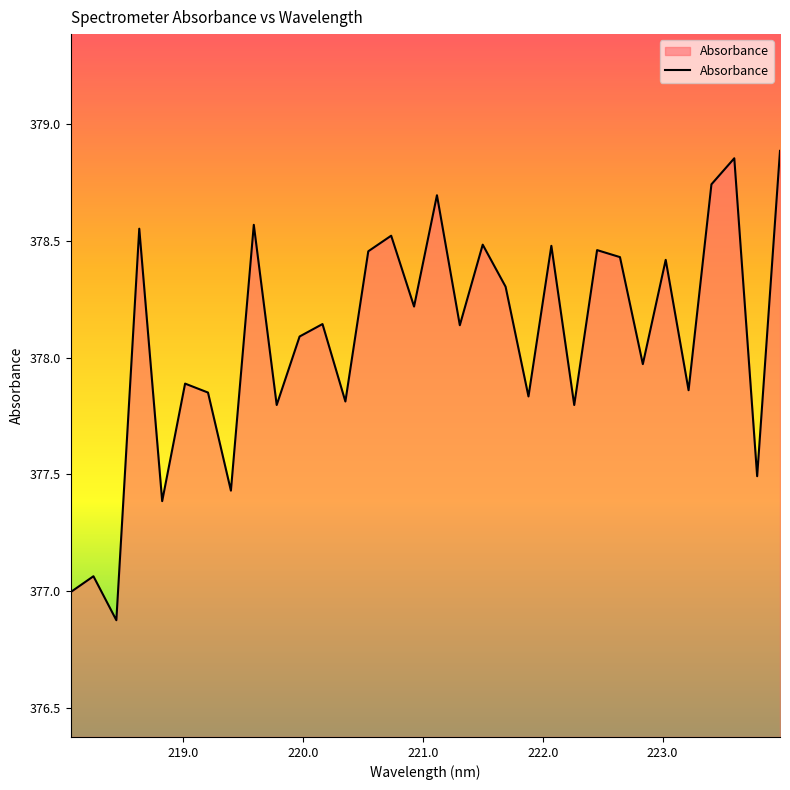

What is the smallest value displayed?

376.9